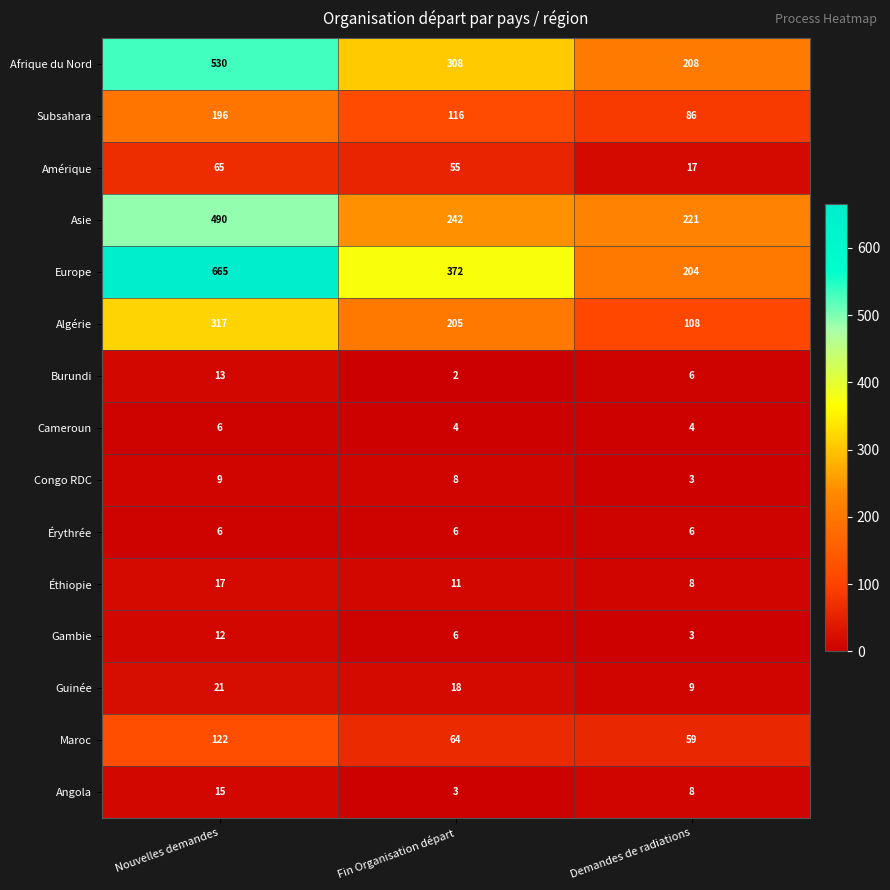

At how many categories does at least one series exceed 316?

2